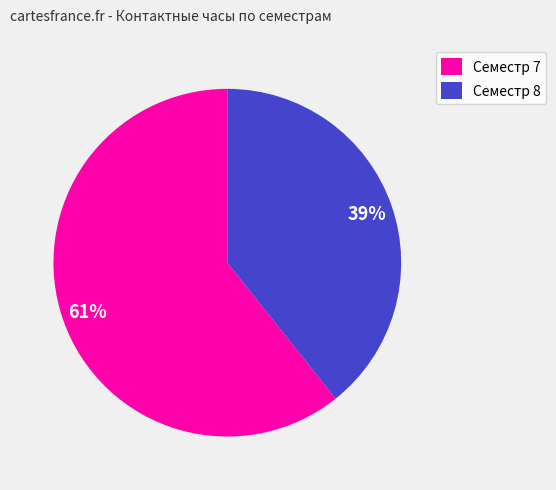

How many slices are in this pie chart?

2